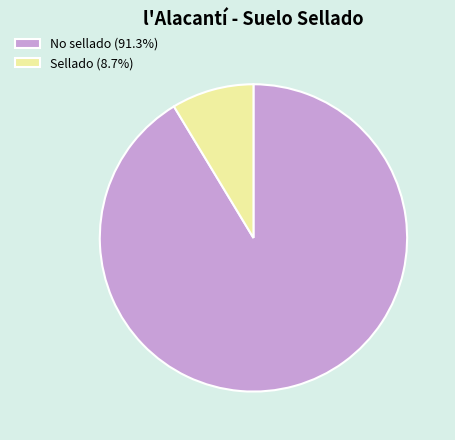

Combined, do Sellado (8.7%) and No sellado (91.3%) account for over 50%?

Yes